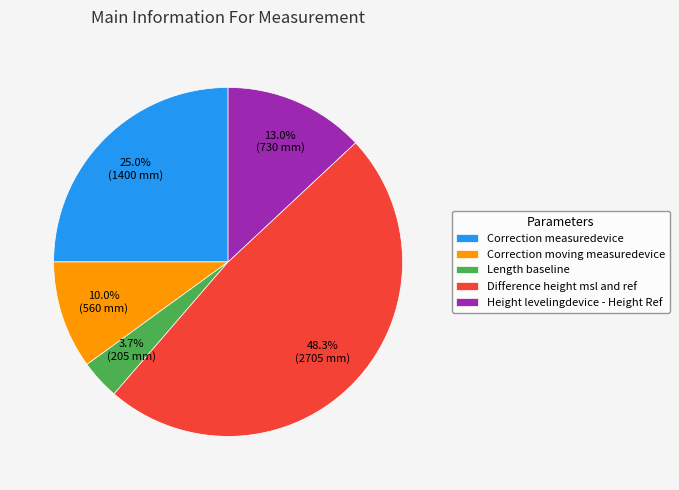

Which category has the smallest portion of the pie?

Length baseline